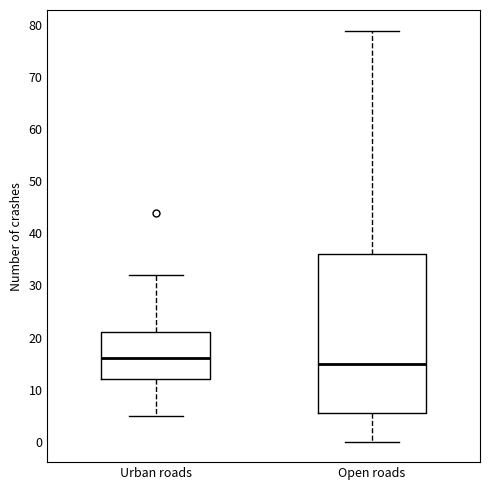

Where is the upper edge of the box for Urban roads on the y-axis? The values are not printed on the chart, so give them approximately, as read against the axis.

21